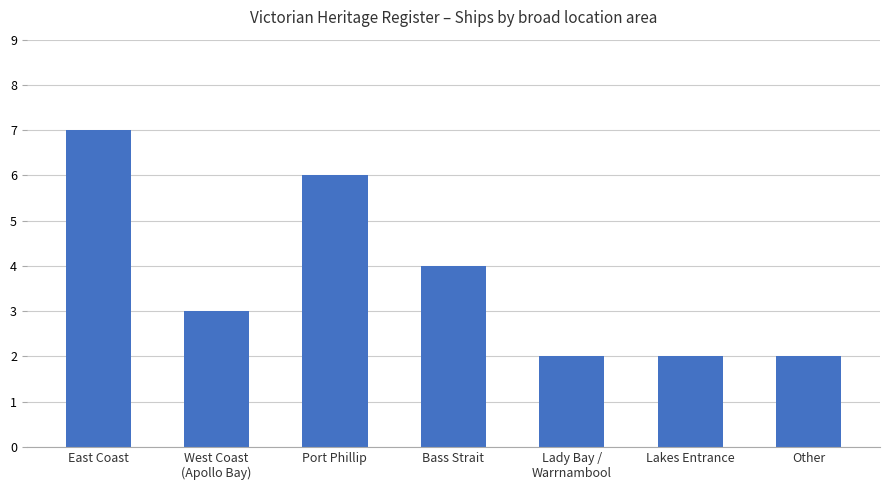

The chart shows a value of 9 at Port Phillip. True or false?

False